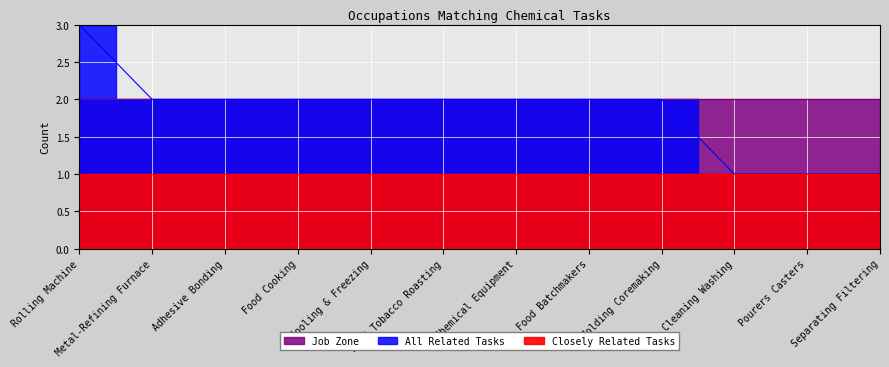

What is the label of the 10th point from the left?

Cleaning Washing